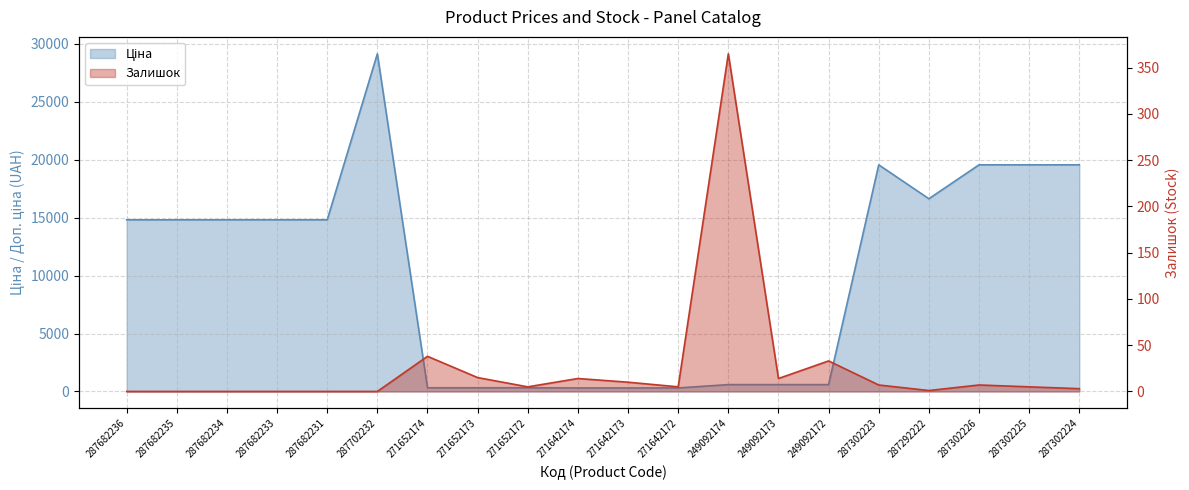

Where does the Ціна series first go above 14817?

287682236